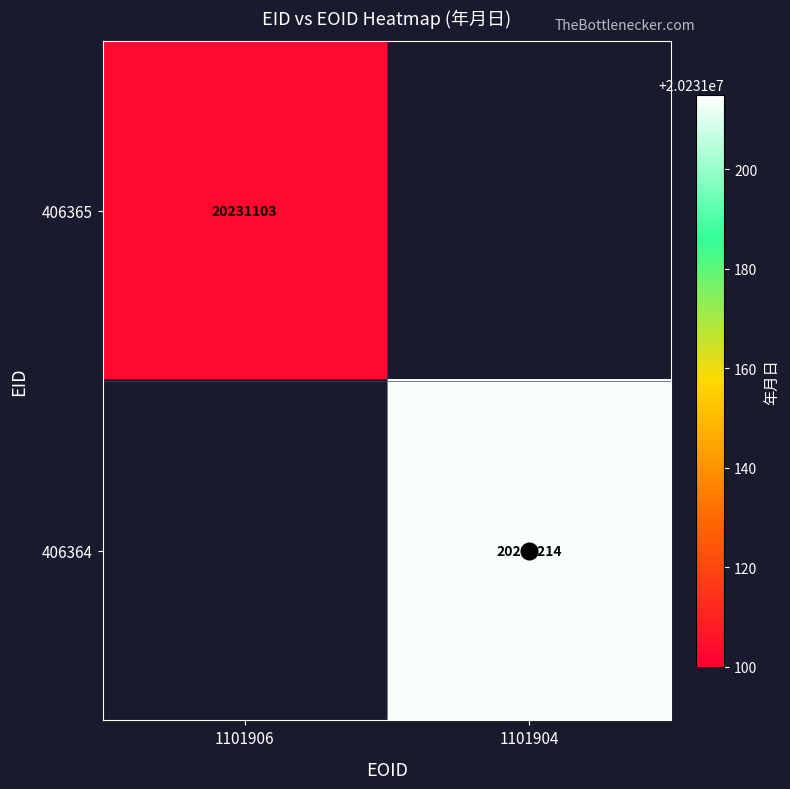

What is the smallest value displayed?

20231103.0